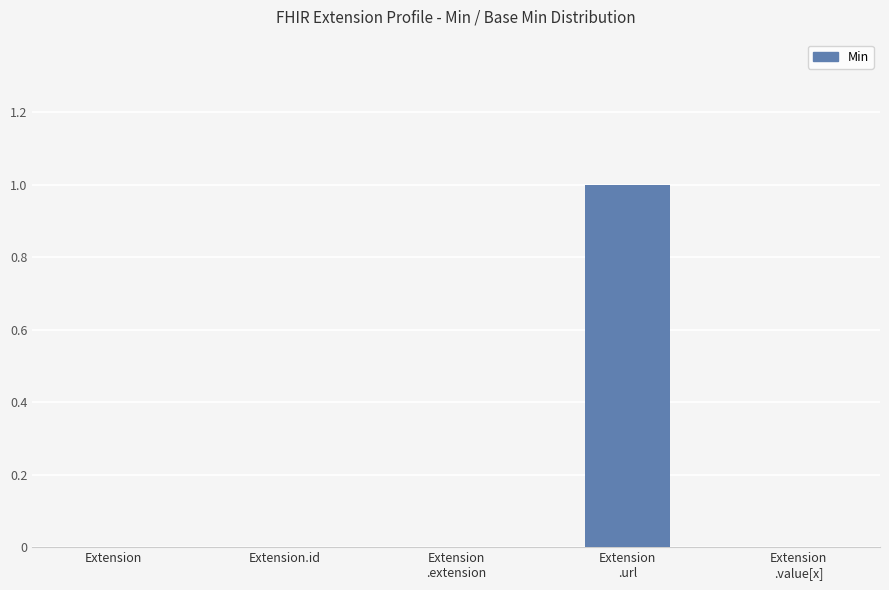

The value at Extension.id is 1. True or false?

False